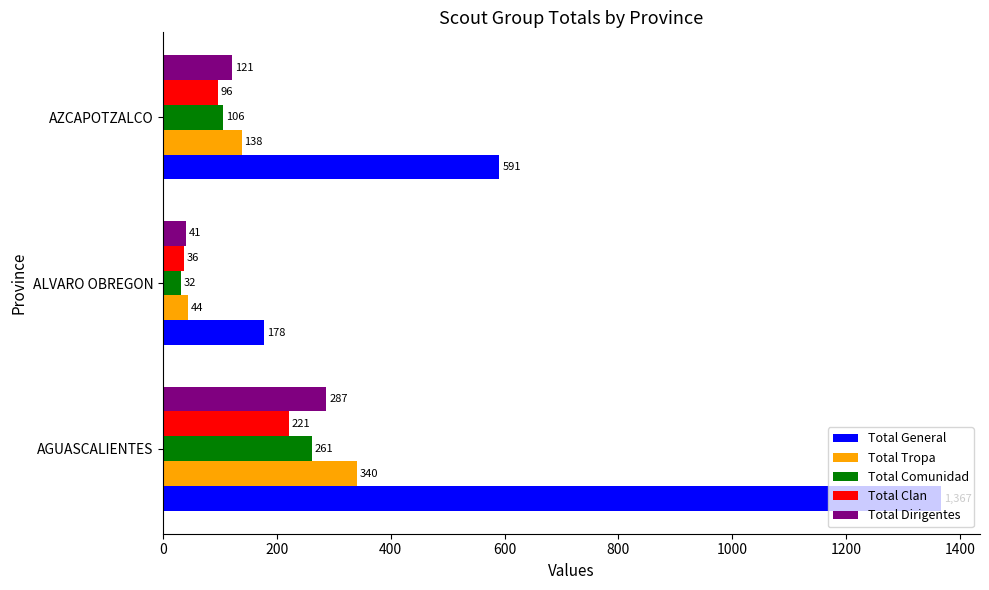

Where is Total General nearest to the value 772?

AZCAPOTZALCO